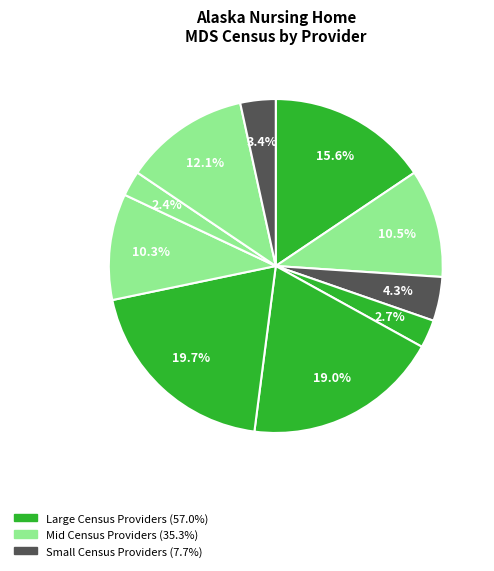

Does any single category account for the majority?

No